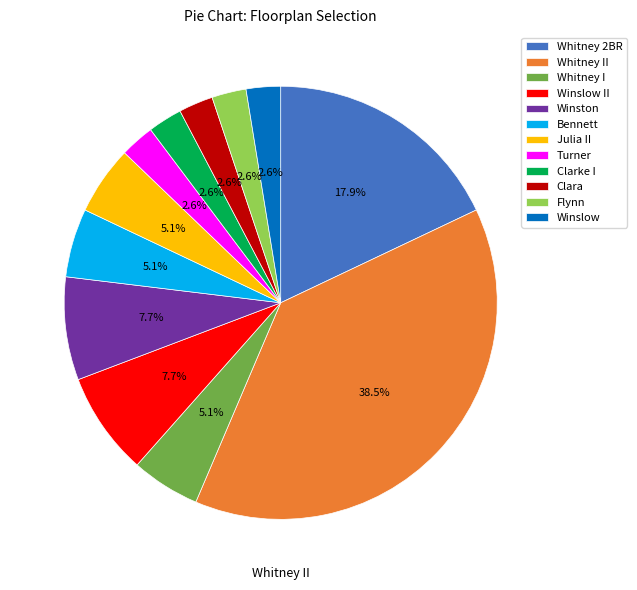

Between Whitney 2BR and Clara, which is larger?

Whitney 2BR